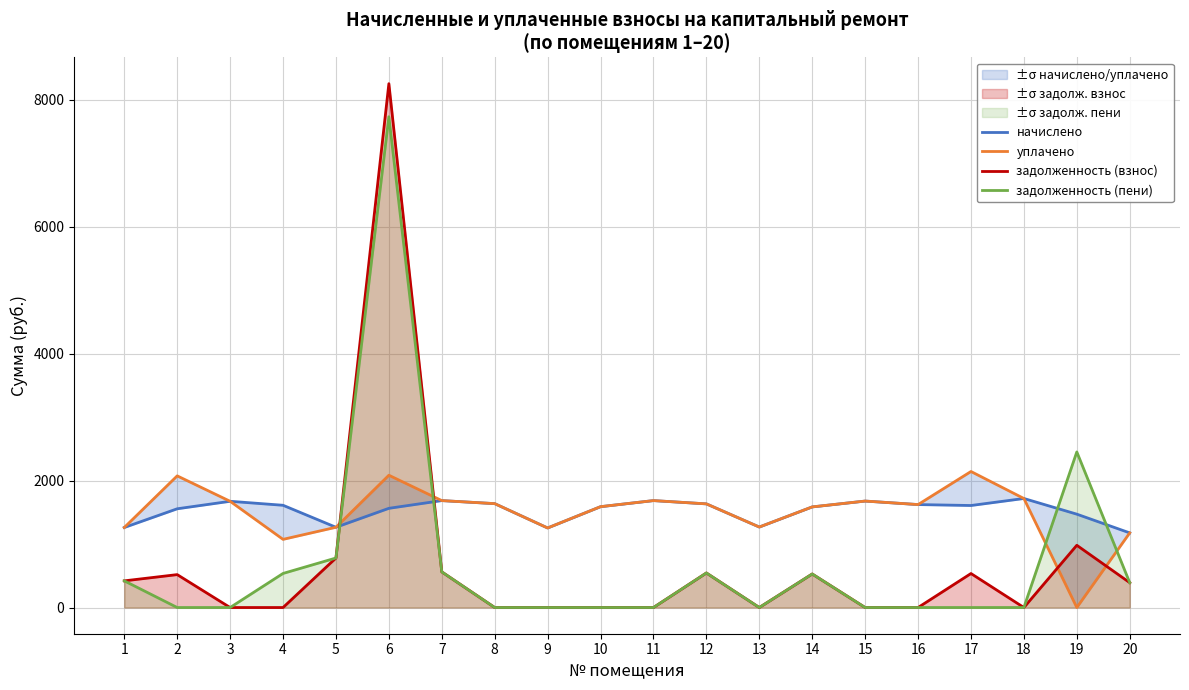

Rank the series at 3 from lowest to highest value.

задолженность (взнос), задолженность (пени), начислено, уплачено